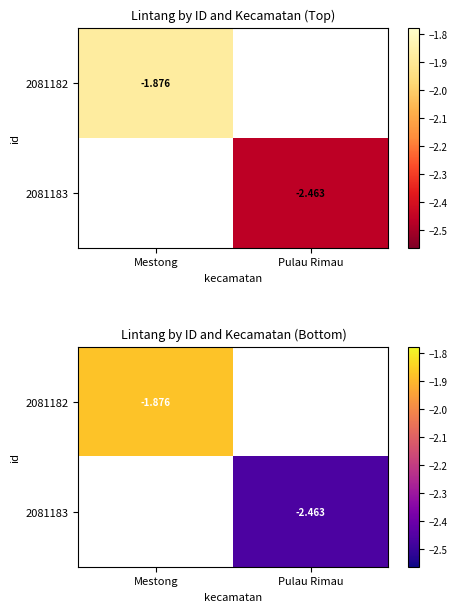

How many negative values does the 2081183 series have?

1